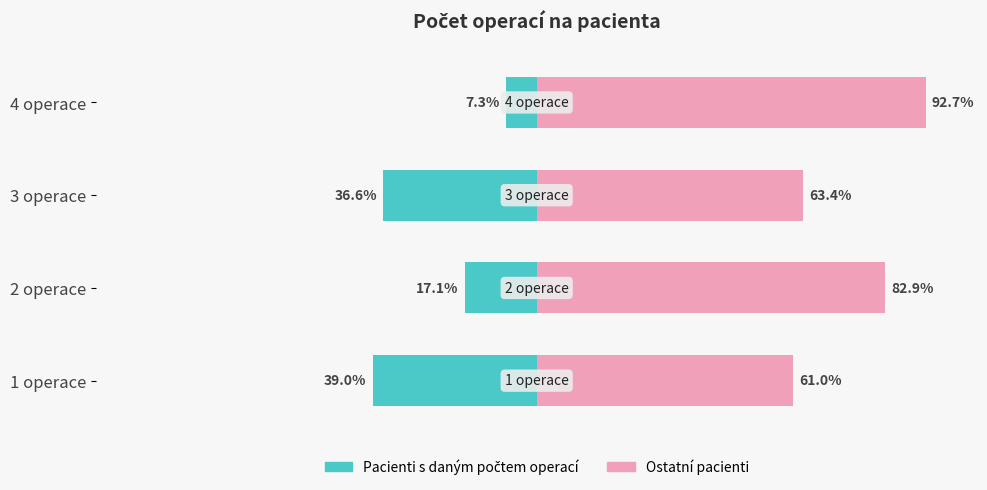

At how many categories does at least one series exceed 30?

4